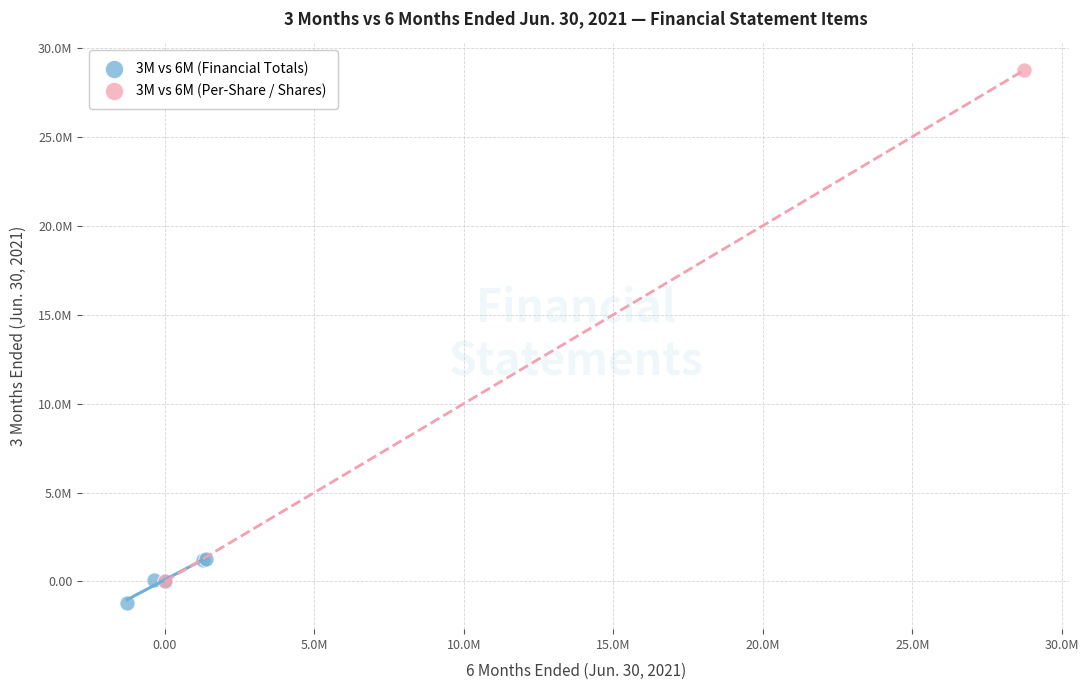

What are all the series names shown in the legend?

3M vs 6M (Financial Totals), 3M vs 6M (Per-Share / Shares)